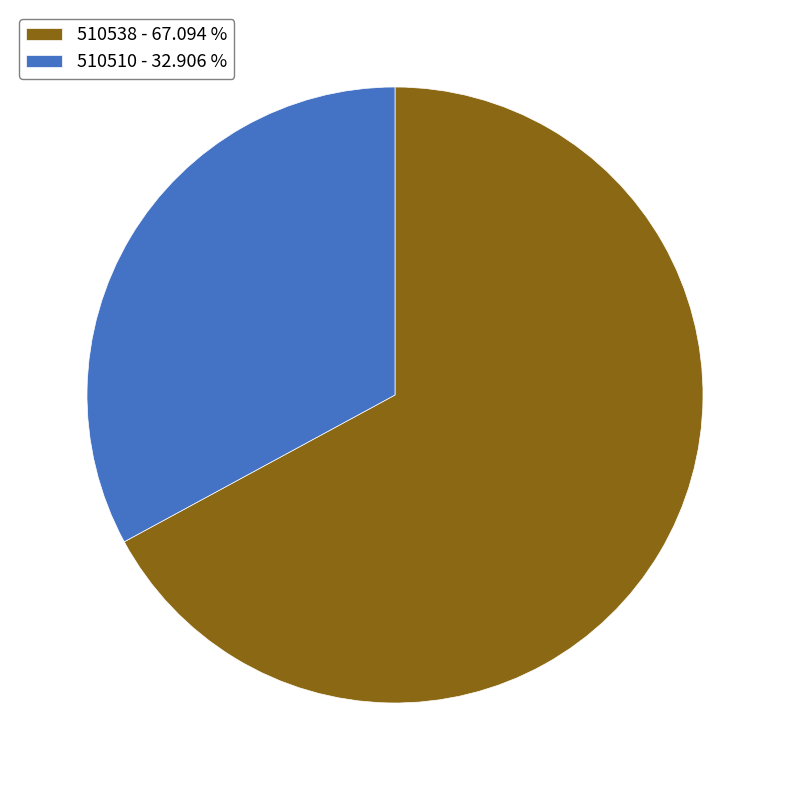

What is the ratio of the value at 510510 - 32.906 % to the value at 510538 - 67.094 %?

0.5